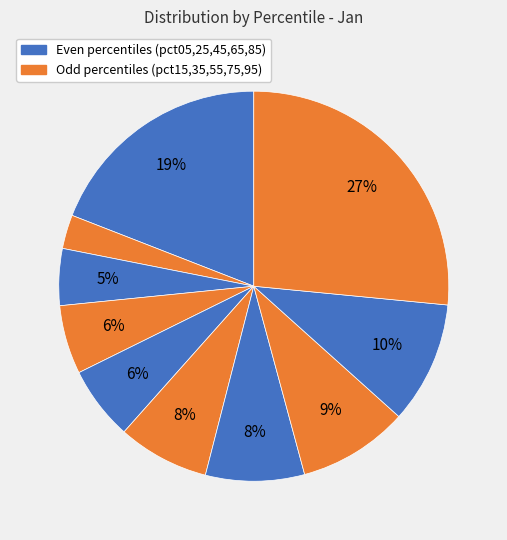

Count the number of slices in the pie.

10